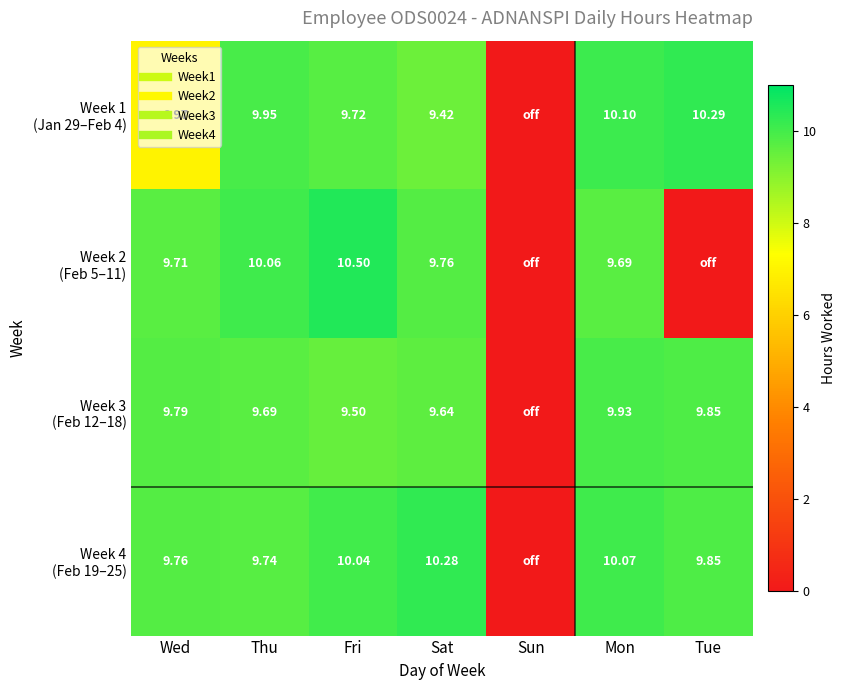

What is the difference between the Week 4 (Feb 19–25) values at Sat and Thu?

0.5